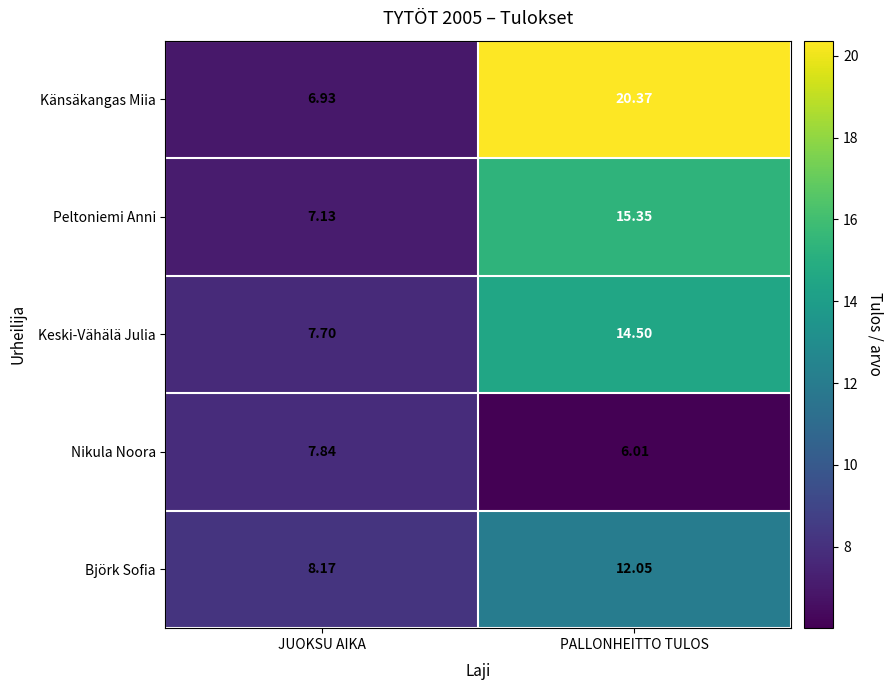

Which category has the highest value across all series?

PALLONHEITTO TULOS